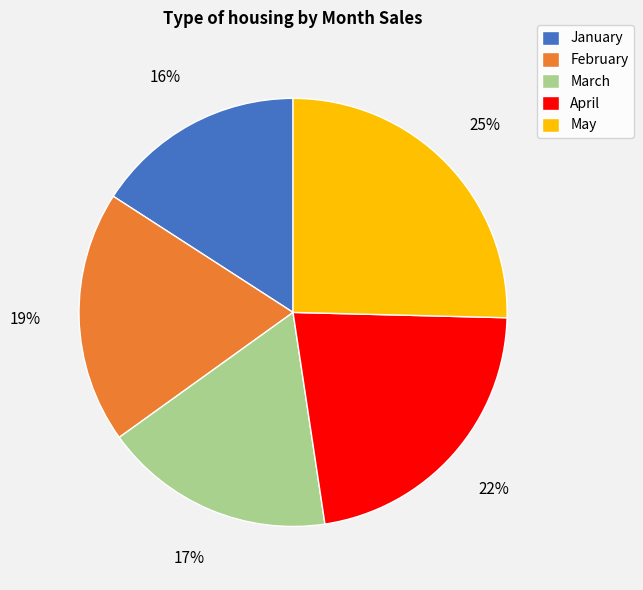

Which has a higher value, January or March?

March